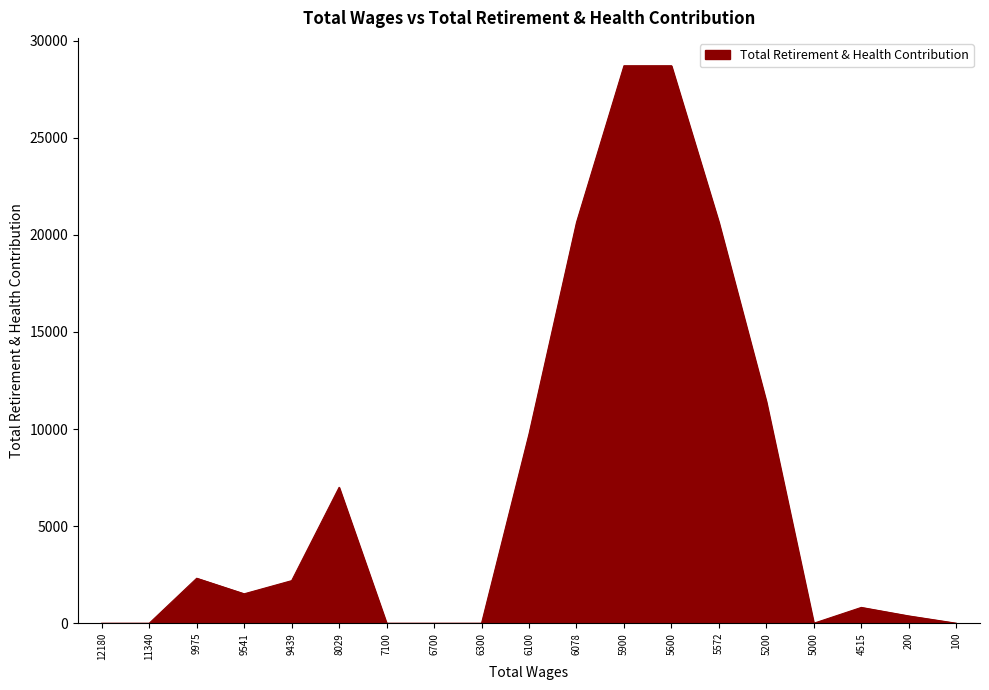

Does the chart have visible grid lines?

No